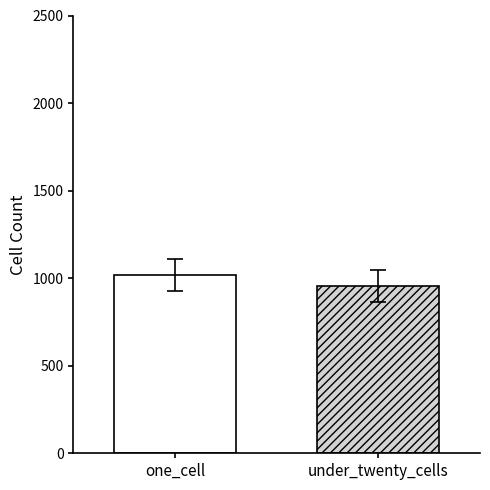

What is the smallest value displayed?

954.8